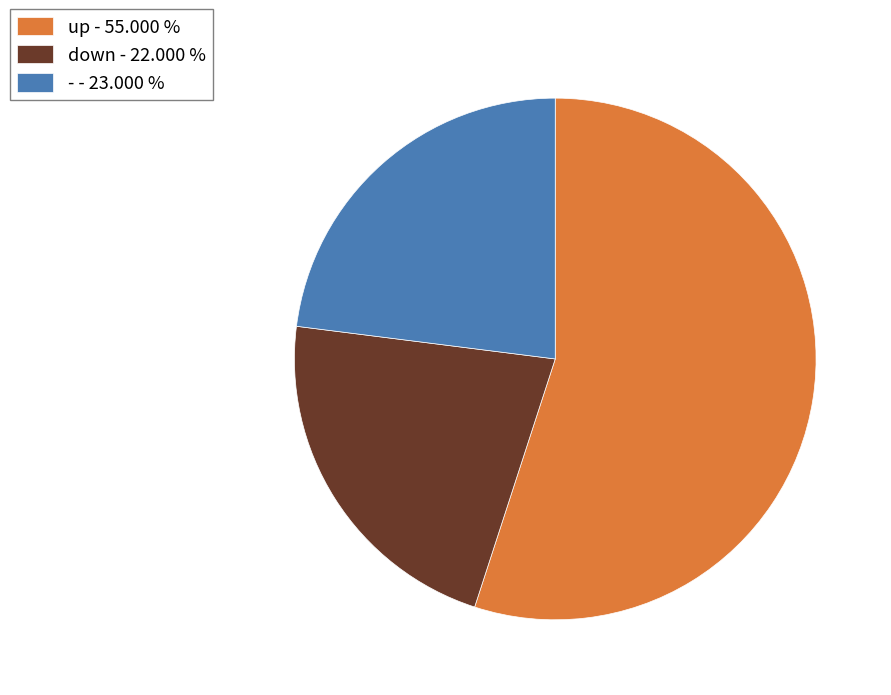

Approximately how many times larger is the value at up compared to -?

2.4